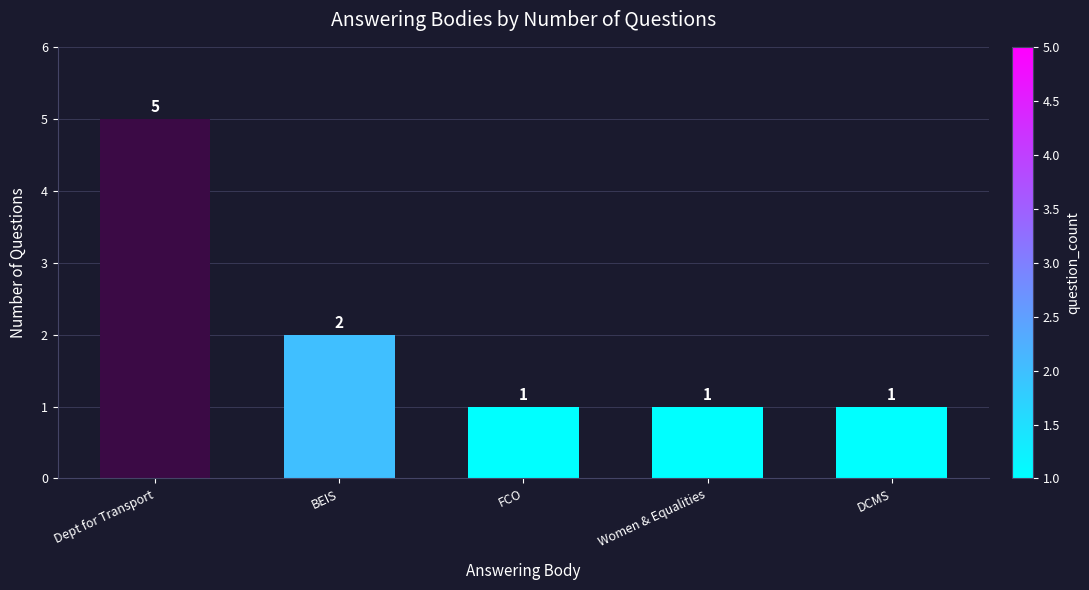

Reading right to left, extract all data points from this chart.

1	1	1	2	5